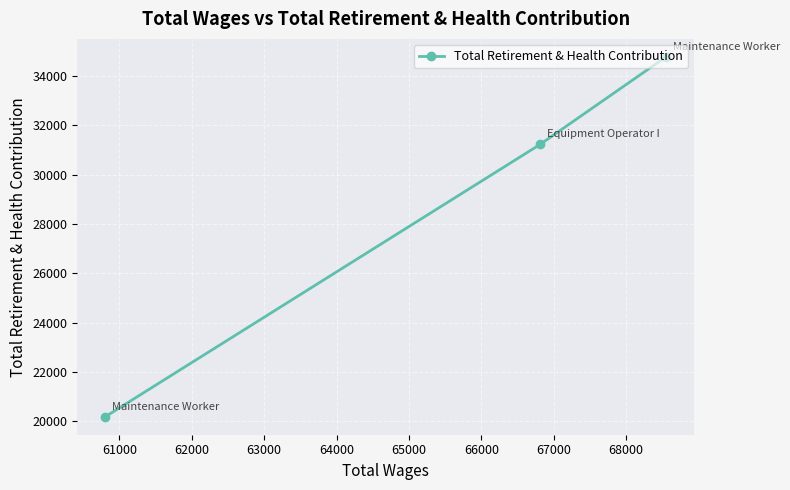

What is the difference between the maximum and minimum values?

14594